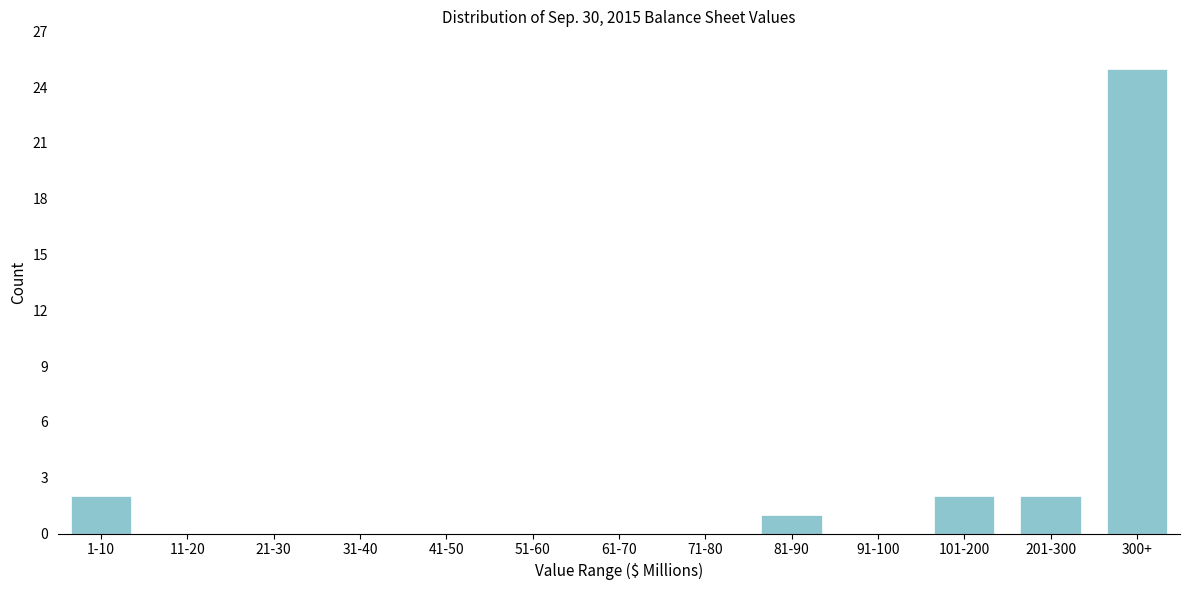

Reading right to left, list all the values displayed in this chart.

300+=25	201-300=2	101-200=2	91-100=0	81-90=1	71-80=0	61-70=0	51-60=0	41-50=0	31-40=0	21-30=0	11-20=0	1-10=2